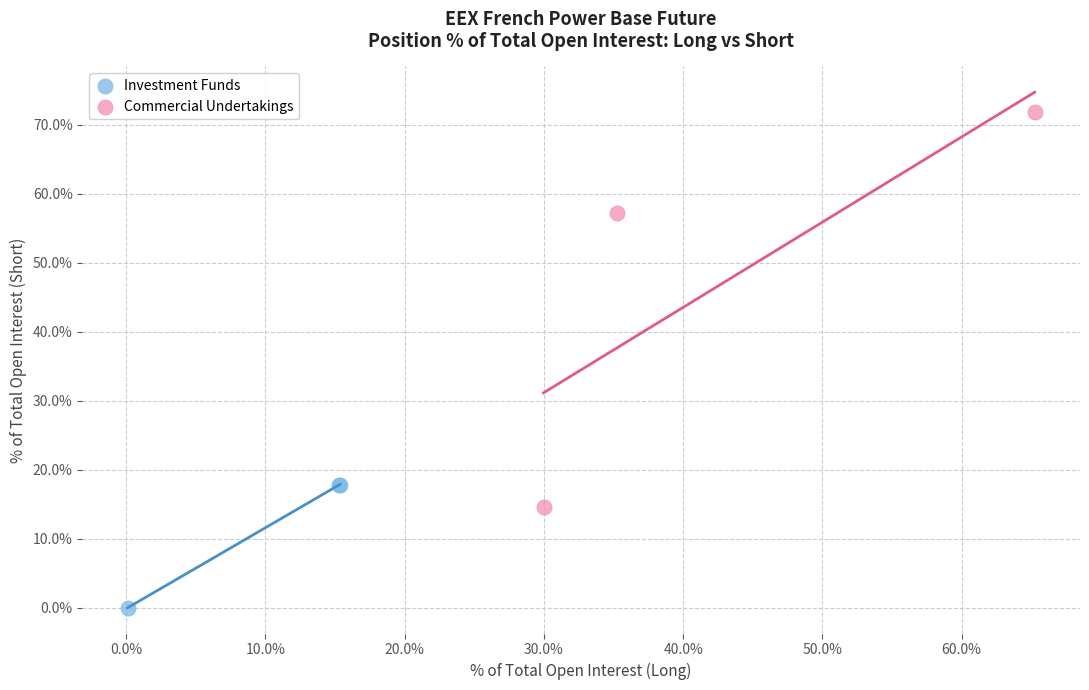

Which series has the widest spread of Y values?

Commercial Undertakings